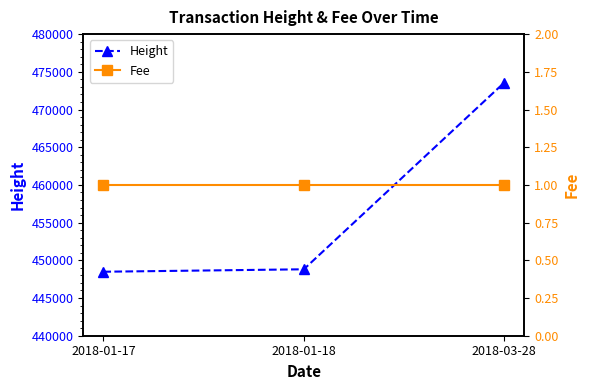

Reading left to right, list all the values displayed in this chart.

Height: 448486	448810	473573
Fee: 1	1	1